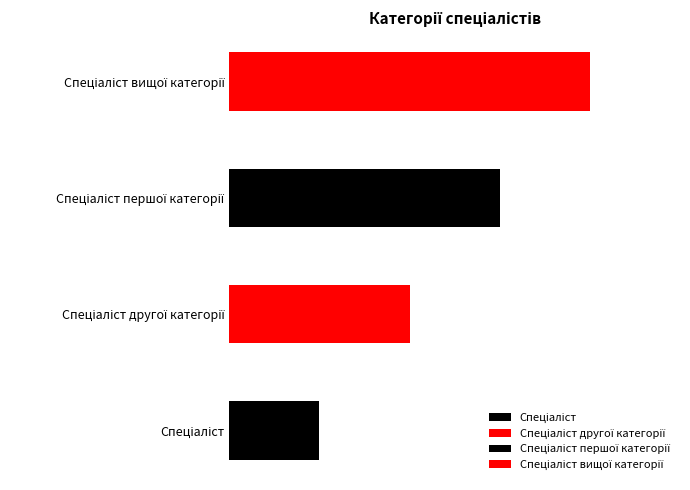

How many bars are there in total?

4